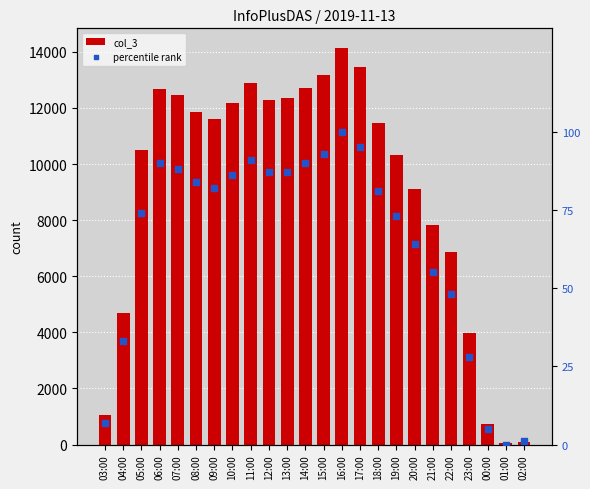

Which series reaches the minimum Y coordinate?

percentile rank